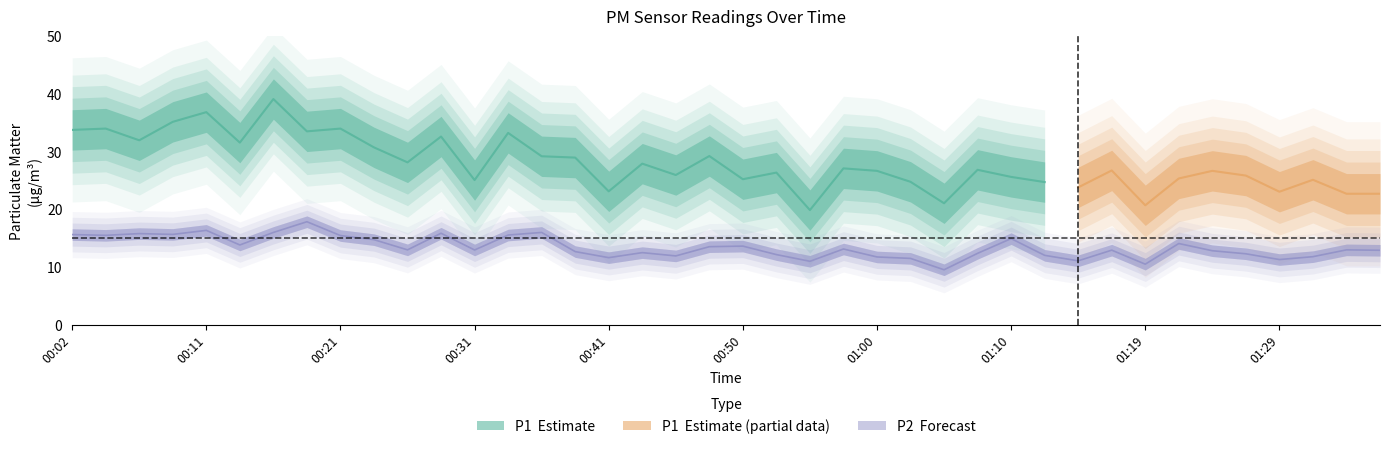

Reading left to right, extract all data points from this chart.

15.7	15.5	15.8	15.7	16.4	13.8	16.0	17.9	15.5	14.8	13.0	15.9	13.0	15.6	16.0	12.7	11.7	12.5	11.9	13.6	13.7	12.2	11.0	13.2	11.8	11.5	9.6	12.4	14.9	12.1	11.1	12.9	10.5	14.1	12.8	12.3	11.3	11.8	13.0	12.9